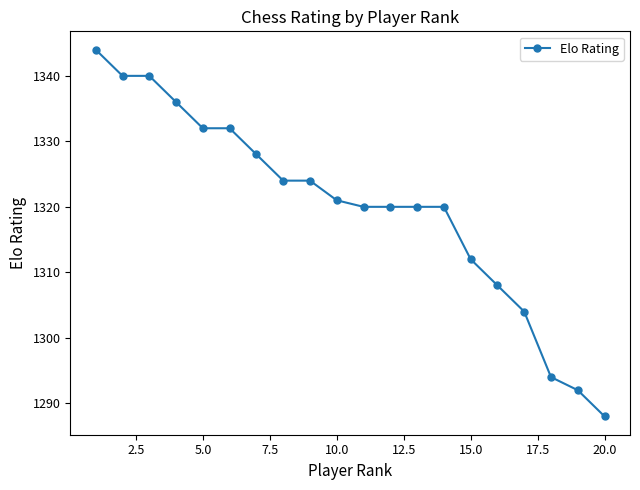

How many data points does each series have?

20